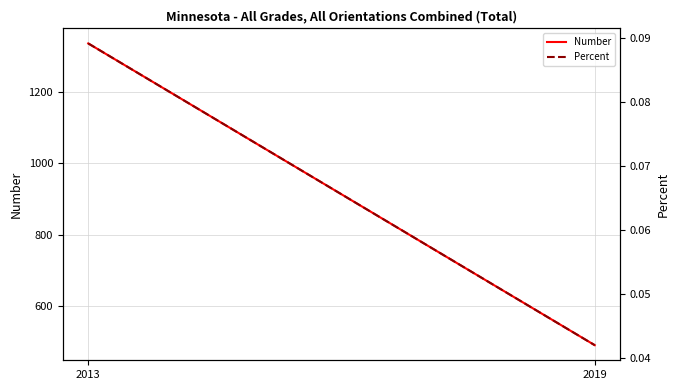

Reading right to left, transcribe all the data shown in this chart.

Number: 490.0	1337.0
Percent: 0.0	0.1